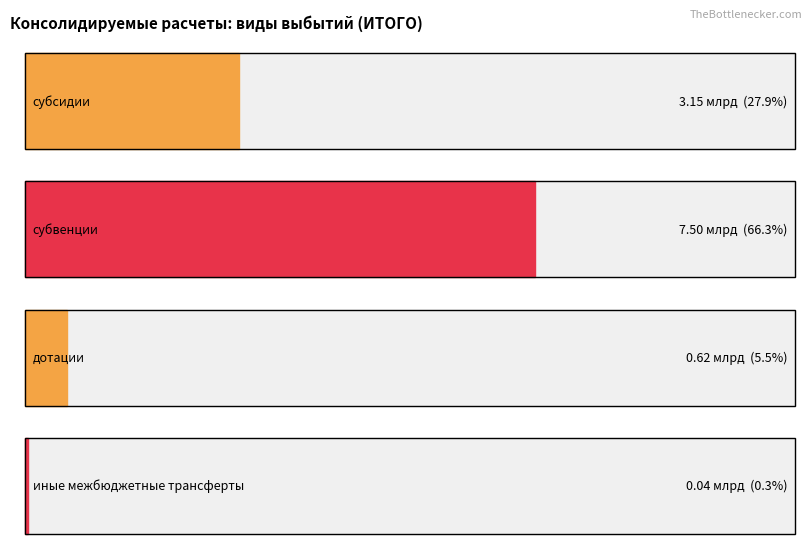

What is the sum of the субсидии values at субсидии and субвенции?

3151119102.8